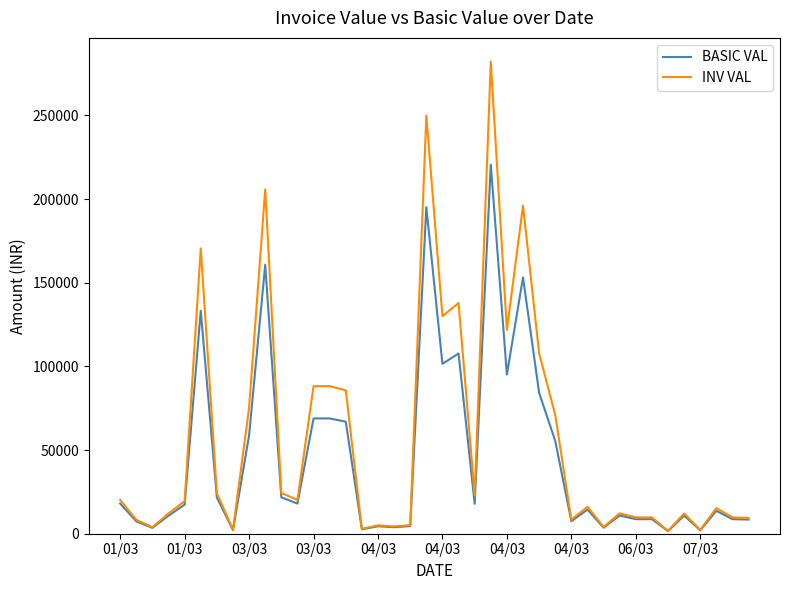

Which series has the largest range (max minus min)?

INV VAL